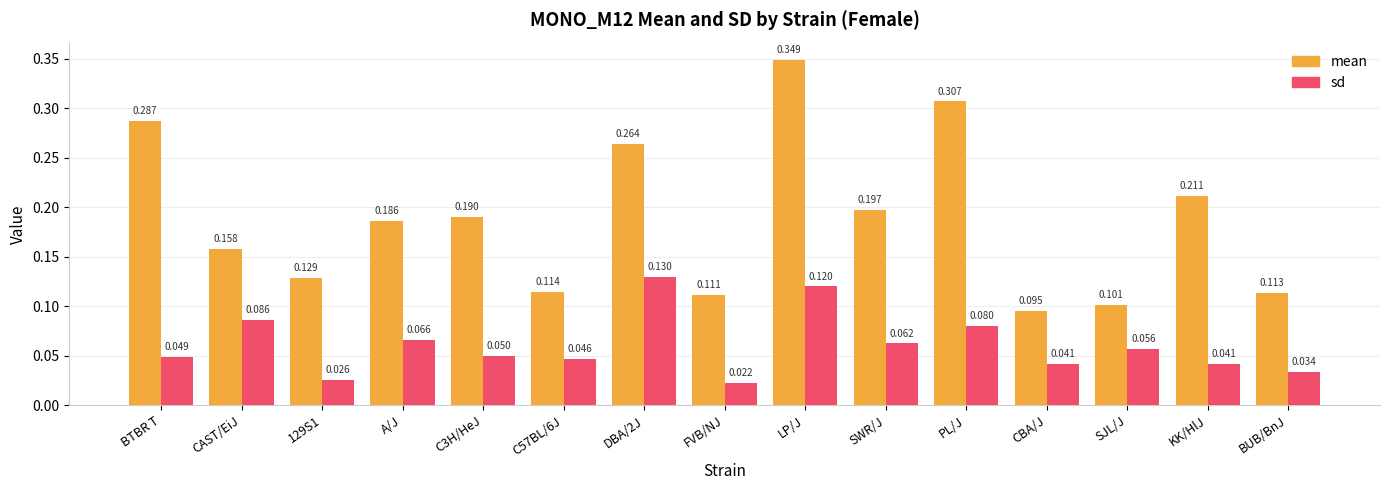

What are all the series names shown in the legend?

mean, sd